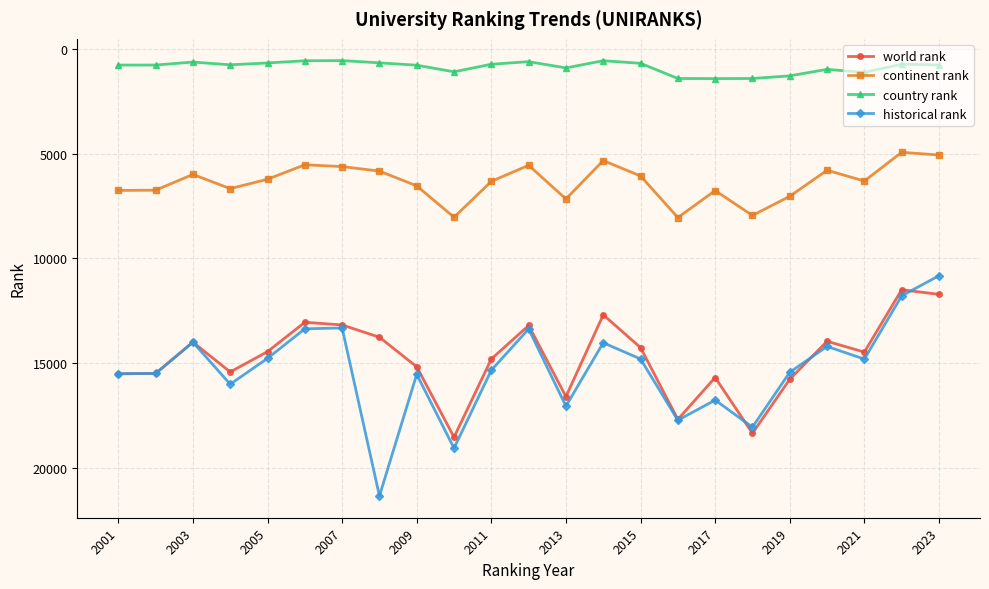

Which series ends up on top after the final intersection of historical rank and world rank?

world rank